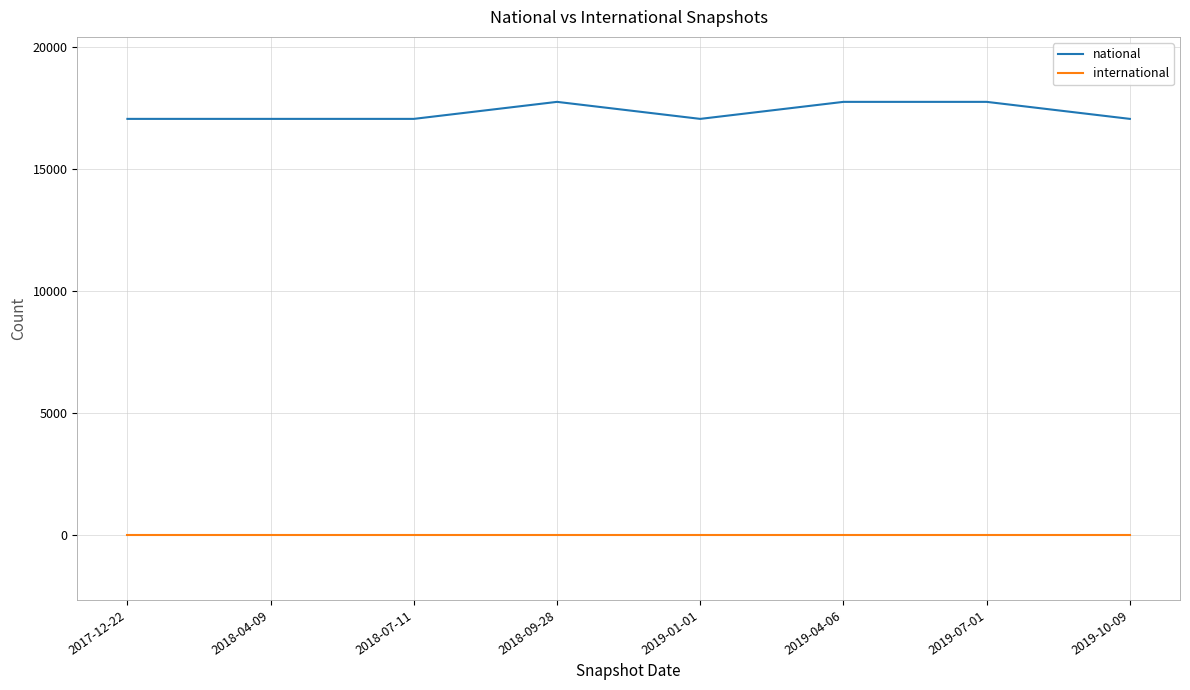

At how many categories does at least one series exceed 2627?

8